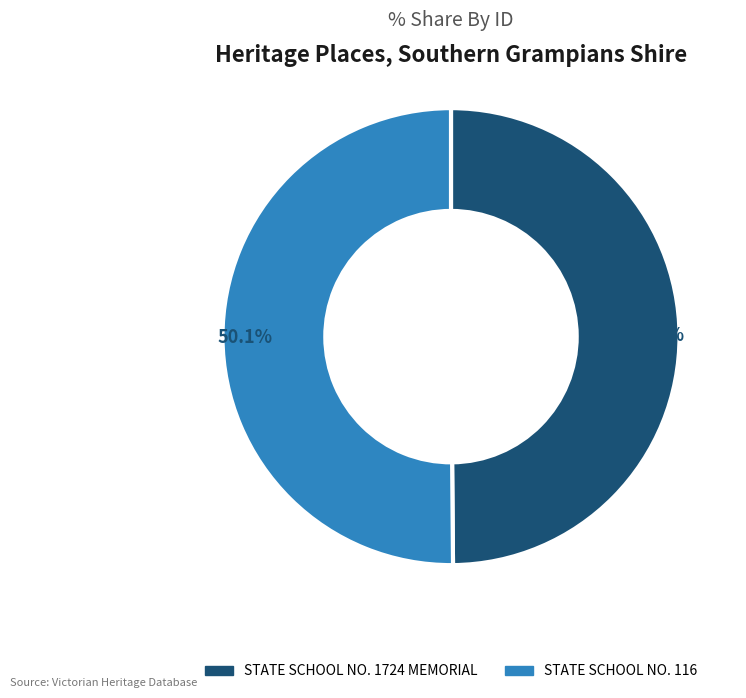

The STATE SCHOOL NO. 116 slice represents 50% of the pie. True or false?

True